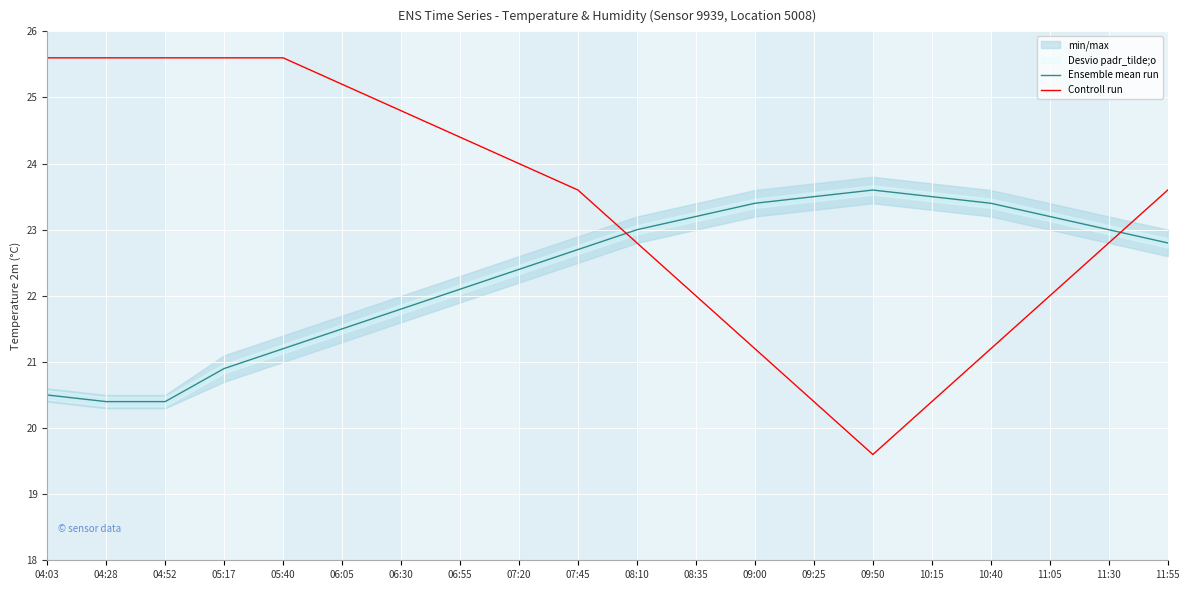

Which label corresponds to the largest value in the chart?

04:03